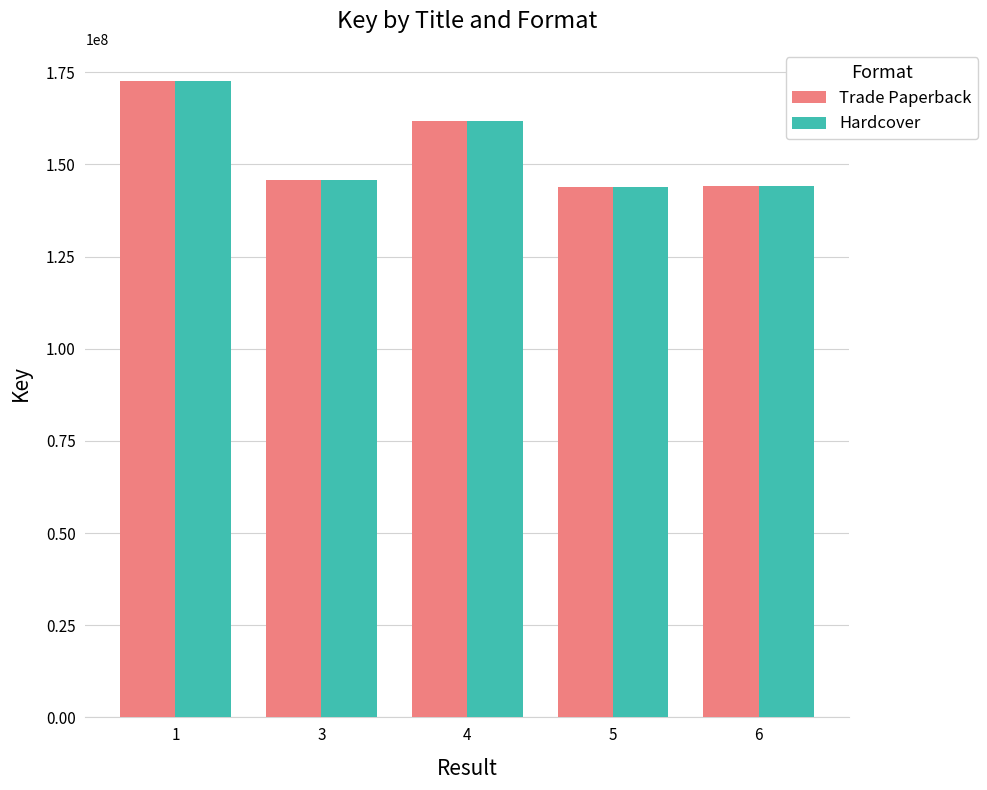

What is the value of the Hardcover bar at the 5th from the left?

144206668